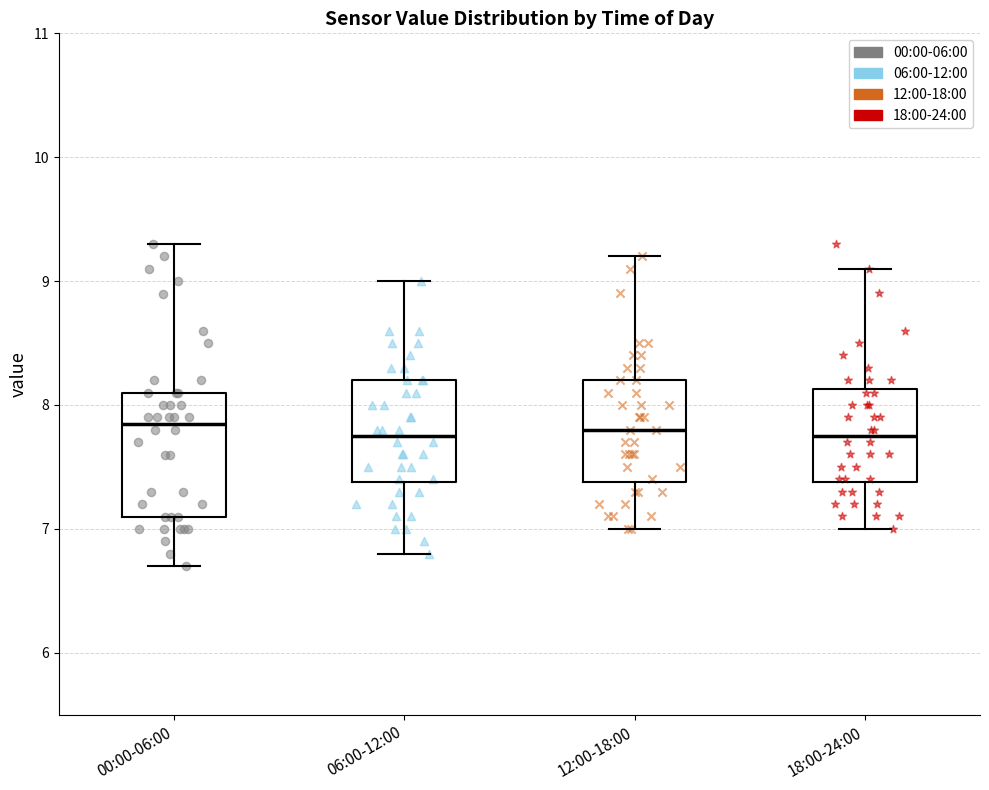

Where is the upper edge of the box for 06:00-12:00 on the y-axis? The values are not printed on the chart, so give them approximately, as read against the axis.

8.2